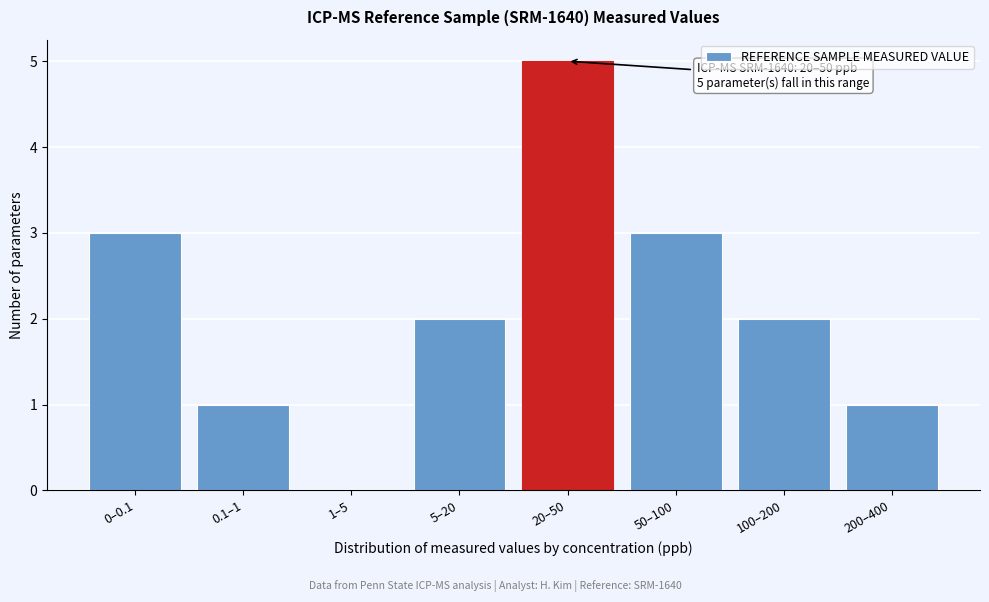

Reading left to right, list all the values displayed in this chart.

0–0.1=3	0.1–1=1	1–5=0	5–20=2	20–50=5	50–100=3	100–200=2	200–400=1